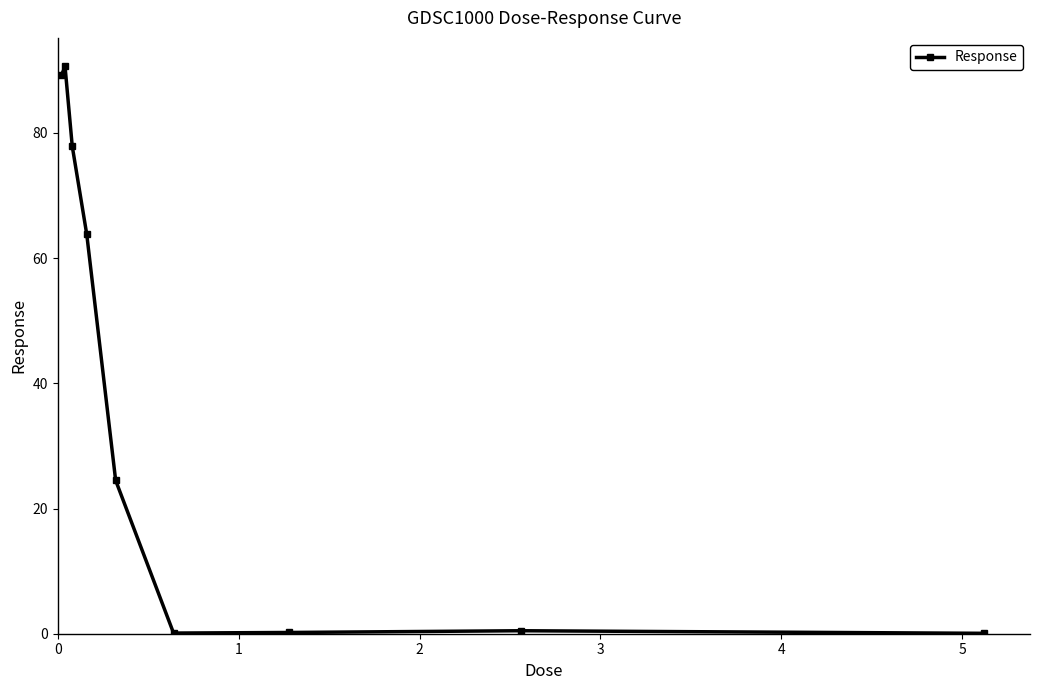

What is the value of the 3rd point from the left?

77.9